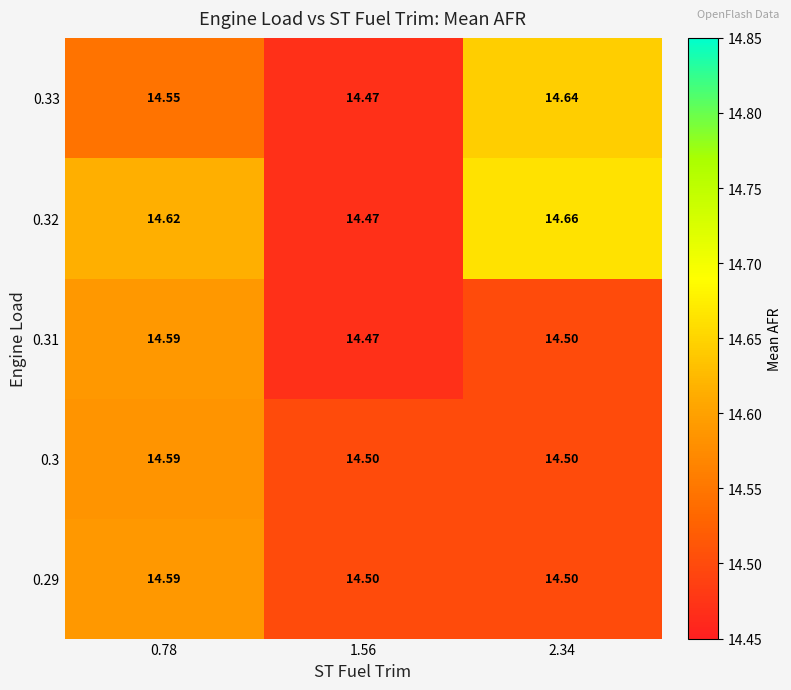

Is the value of 0.32 at 0.78 greater than the value of 0.33 at 2.34?

No